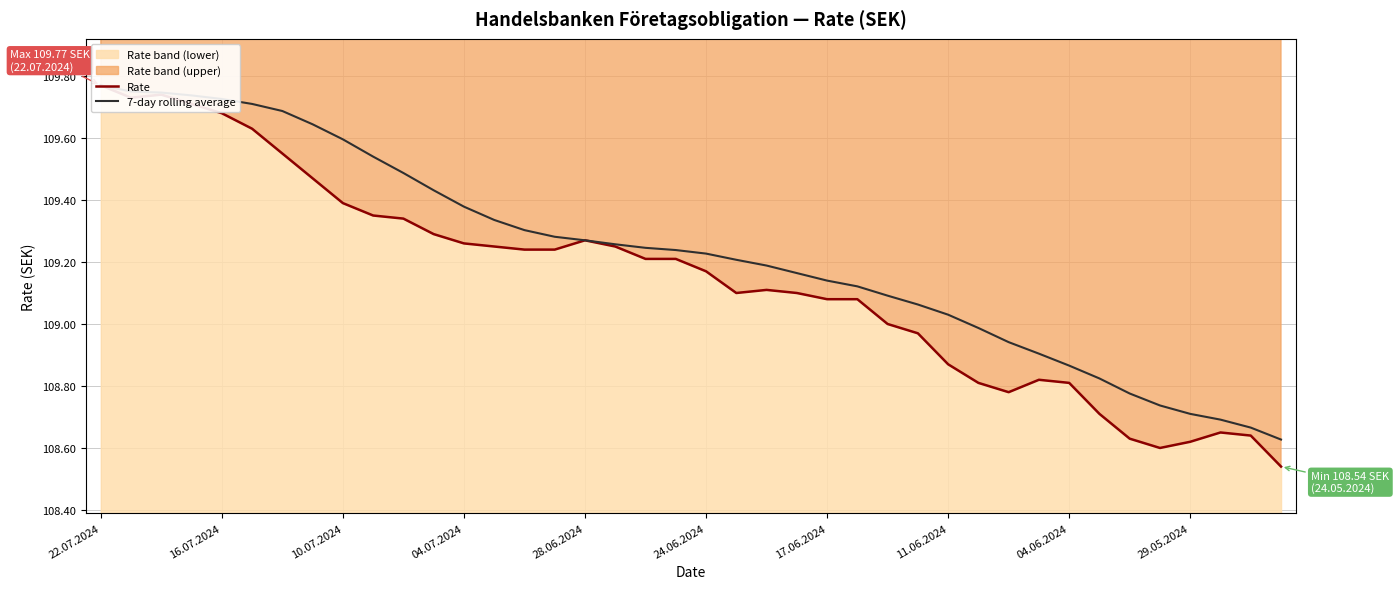

Reading right to left, extract all data points from this chart.

Rate: 108.5	108.6	108.7	108.6	108.6	108.6	108.7	108.8	108.8	108.8	108.8	108.9	109.0	109.0	109.1	109.1	109.1	109.1	109.1	109.2	109.2	109.2	109.2	109.3	109.2	109.2	109.2	109.3	109.3	109.3	109.3	109.4	109.5	109.5	109.6	109.7	109.7	109.7	109.7	109.8
7-day rolling average: 108.6	108.7	108.7	108.7	108.7	108.8	108.8	108.9	108.9	108.9	109.0	109.0	109.1	109.1	109.1	109.1	109.2	109.2	109.2	109.2	109.2	109.2	109.3	109.3	109.3	109.3	109.3	109.4	109.4	109.5	109.5	109.6	109.6	109.7	109.7	109.7	109.7	109.7	109.8	109.8